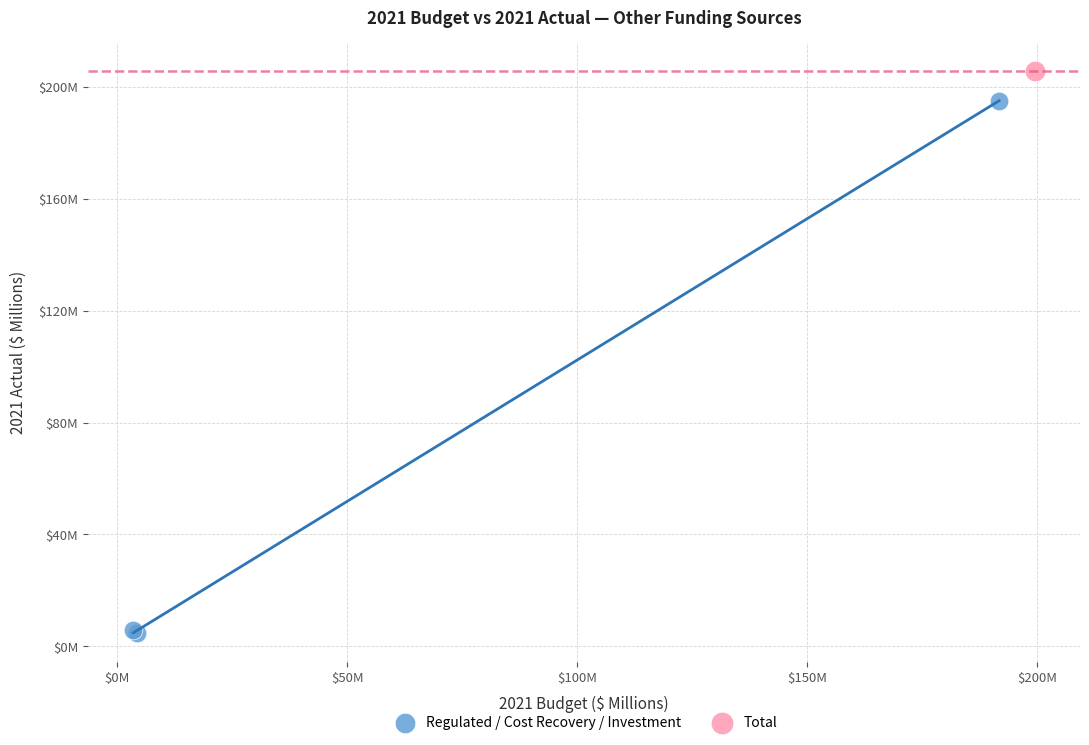

What are all the series names shown in the legend?

Regulated / Cost Recovery / Investment, Total